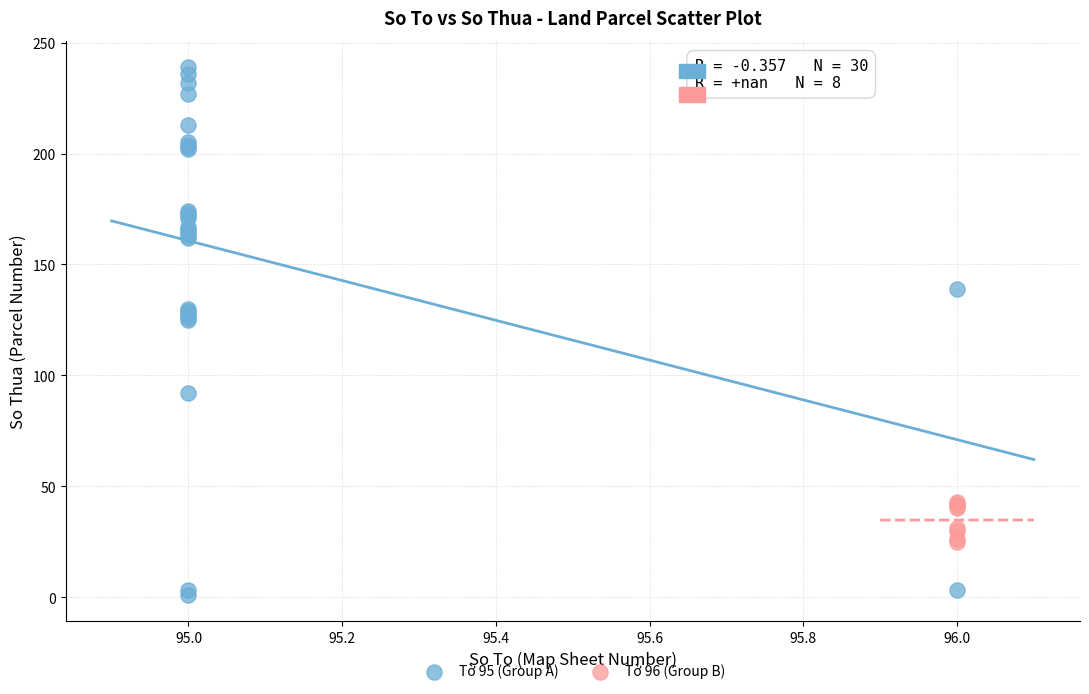

Which series reaches the maximum Y coordinate?

Tờ 95 (Group A)